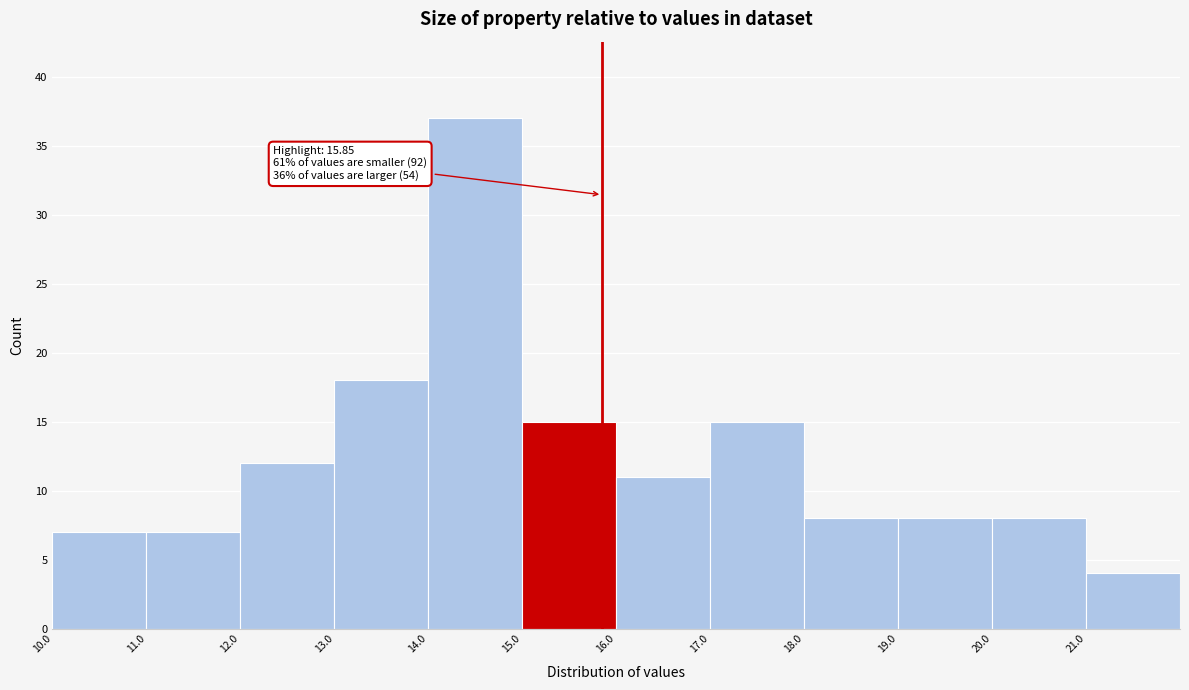

Which range on the x-axis has the tallest bar?

14 to 15